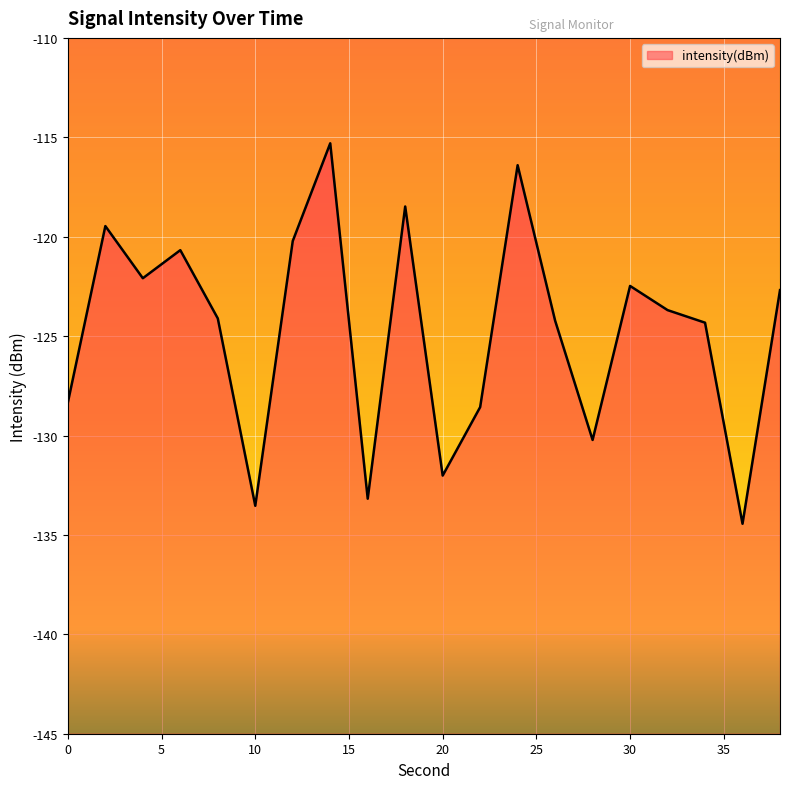

True or false: the data has more than 2 interior local peaks.

True